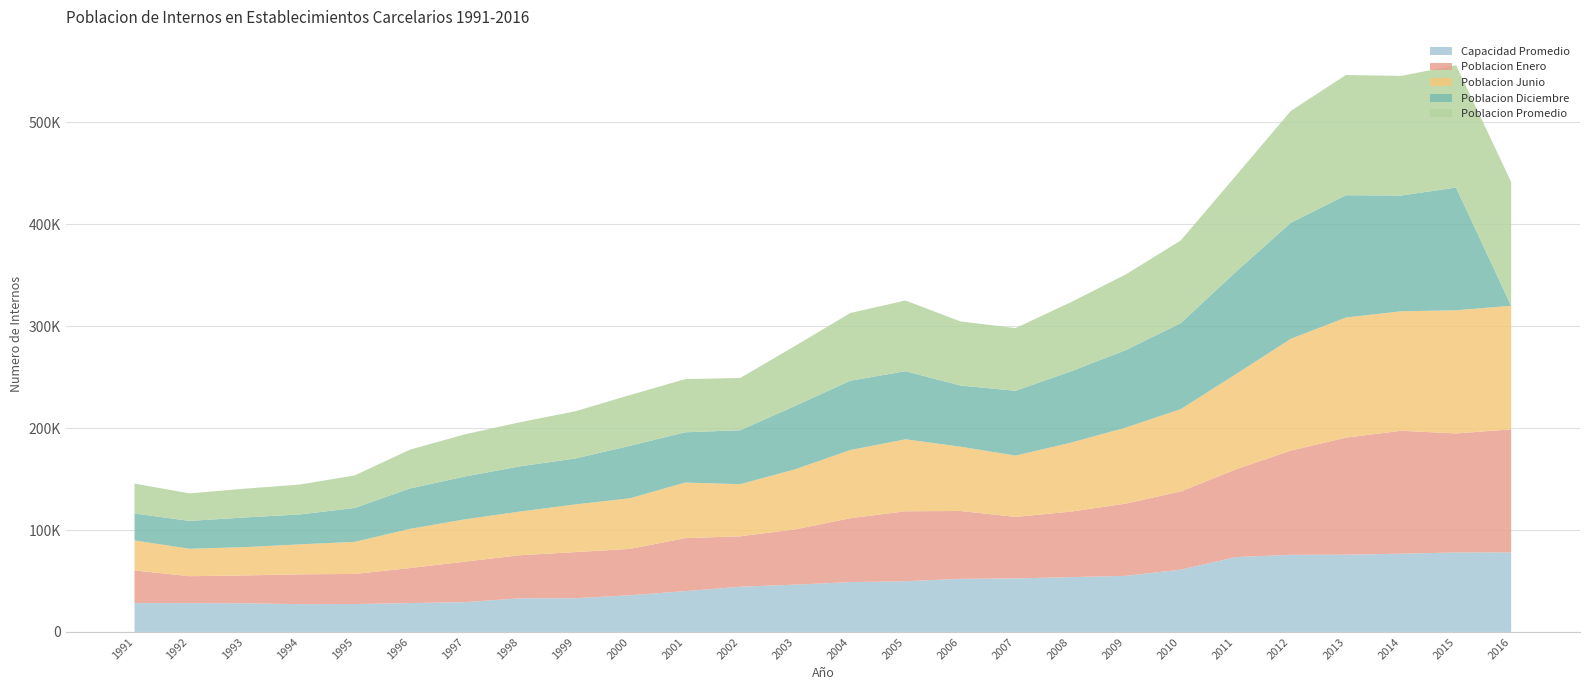

Reading right to left, extract all data points from this chart.

Capacidad Promedio: 2016=78084	2015=77980	2014=76777	2013=75797	2012=75679	2011=73451	2010=61100	2009=55019	2008=53784	2007=52504	2006=52115	2005=49763	2004=48916	2003=46399	2002=44373	2001=40037	2000=35969	1999=33090	1998=33009	1997=29239	1996=28332	1995=27358	1994=27260	1993=28084	1992=28294	1991=28319
Poblacion Enero: 2016=120736	2015=116760	2014=120623	2013=114872	2012=102296	2011=86076	2010=76761	2009=70901	2008=64253	2007=60371	2006=66553	2005=68639	2004=62708	2003=54234	2002=49474	2001=52004	2000=45532	1999=45232	1998=42258	1997=39742	1996=34324	1995=29537	1994=29249	1993=27330	1992=26393	1991=32026
Poblacion Junio: 2016=121230	2015=120905	2014=117231	2013=117863	2012=109709	2011=93387	2010=80780	2009=74594	2008=67609	2007=60175	2006=63113	2005=70635	2004=66892	2003=59011	2002=51142	2001=54551	2000=49667	1999=46766	1998=42839	1997=41507	1996=38440	1995=31501	1994=29407	1993=27784	1992=26941	1991=29428
Poblacion Diciembre: 2016=0	2015=120444	2014=113623	2013=120032	2012=113884	2011=100451	2010=84444	2009=75992	2008=69979	2007=63603	2006=60021	2005=66829	2004=68020	2003=62277	2002=52936	2001=49302	2000=51518	1999=45064	1998=44398	1997=42028	1996=39676	1995=33258	1994=29343	1993=29114	1992=27316	1991=26450
Poblacion Promedio: 2016=121551	2015=120040	2014=117389	2013=117987	2012=109822	2011=94267	2010=81095	2009=74277	2008=67812	2007=61543	2006=62906	2005=69365	2004=66474	2003=58894	2002=51276	2001=52181	2000=49816	1999=46322	1998=43259	1997=41405	1996=38063	1995=31960	1994=29338	1993=28260	1992=27016	1991=29355